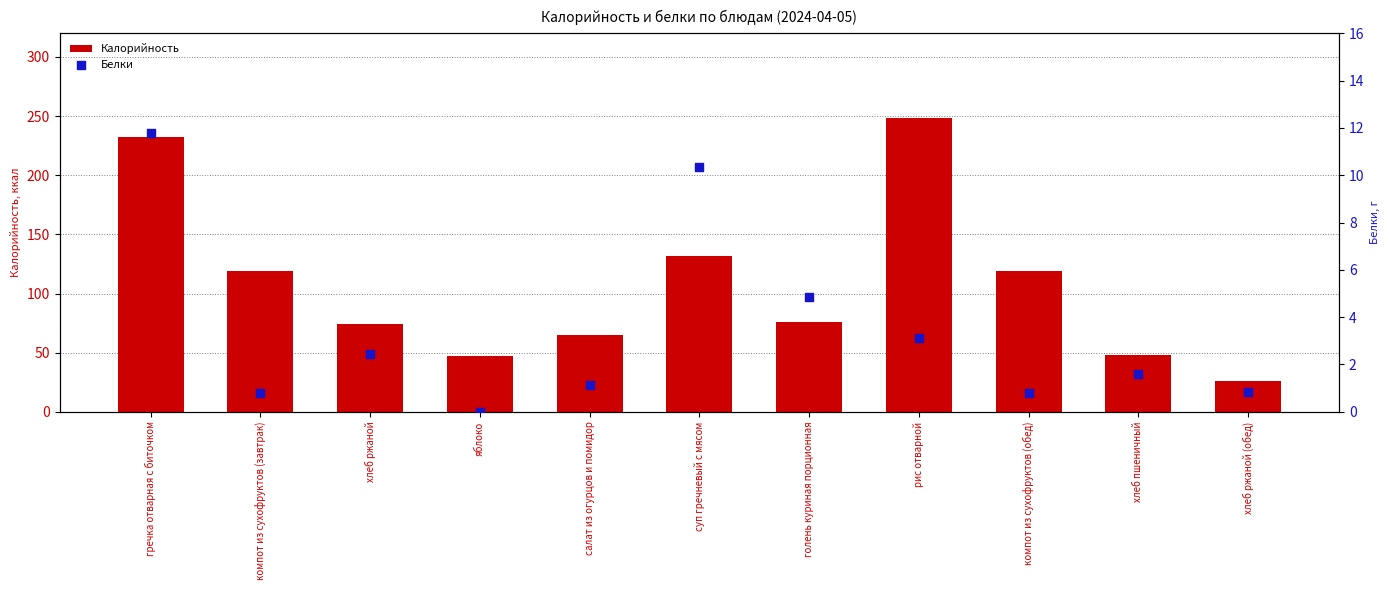

At how many categories does at least one series exceed 170?

2